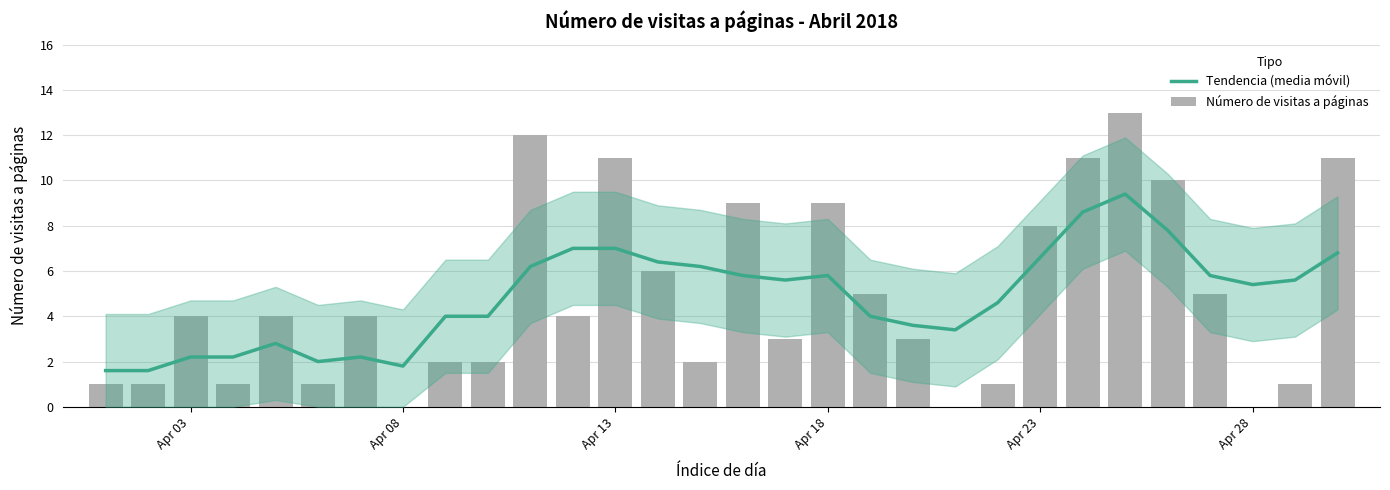

What is the highest value of the Número de visitas a páginas series?

13.0